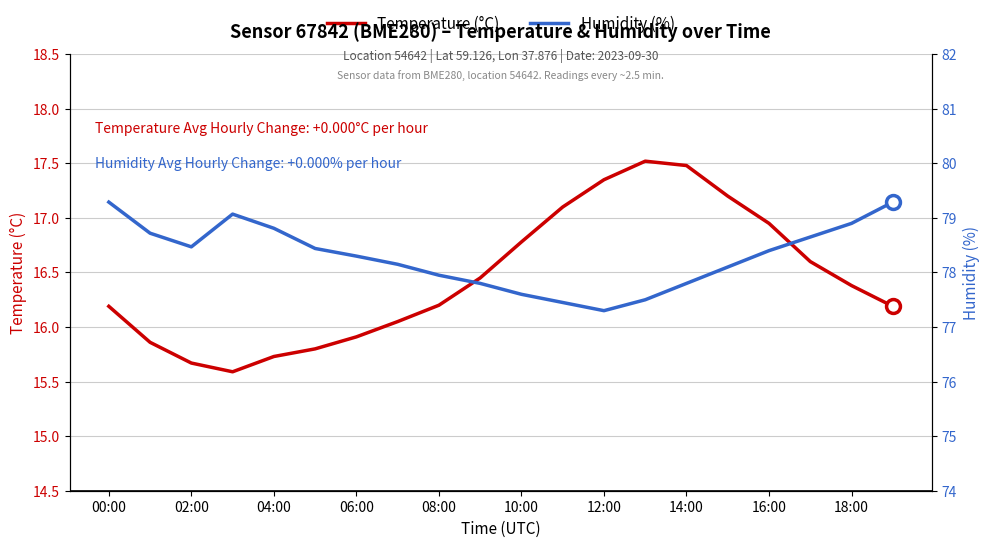

At which label does Temperature (°C) first exceed 16?

00:00